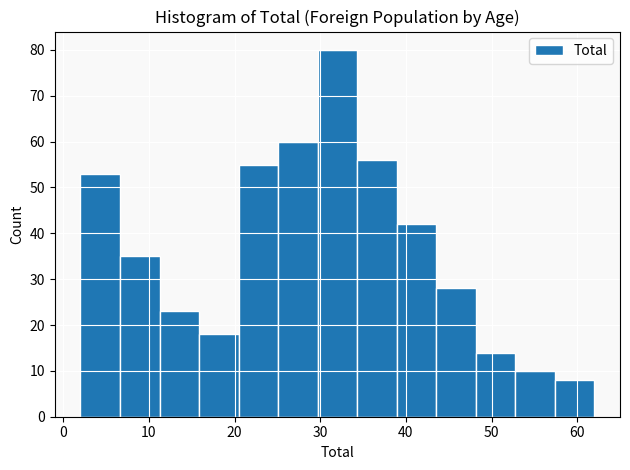

Which range on the x-axis has the tallest bar?

30 to 34